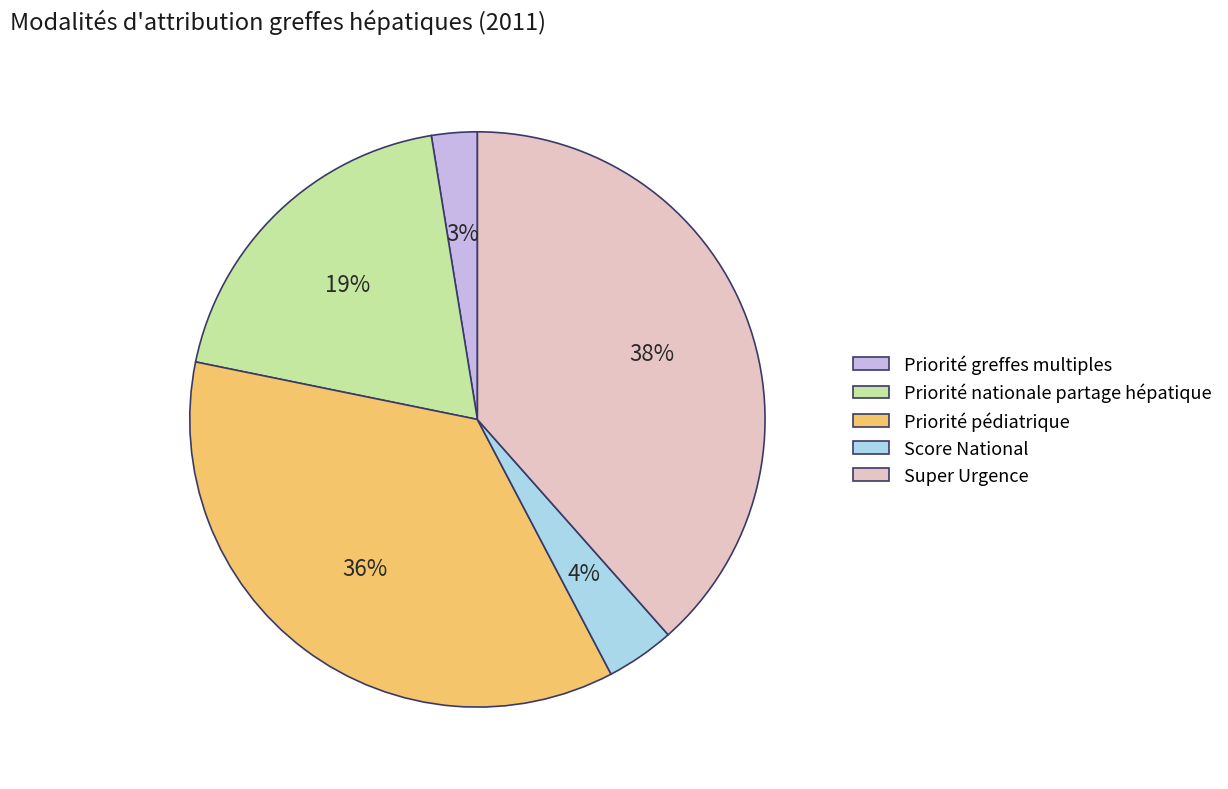

How many segments does this pie chart have?

5